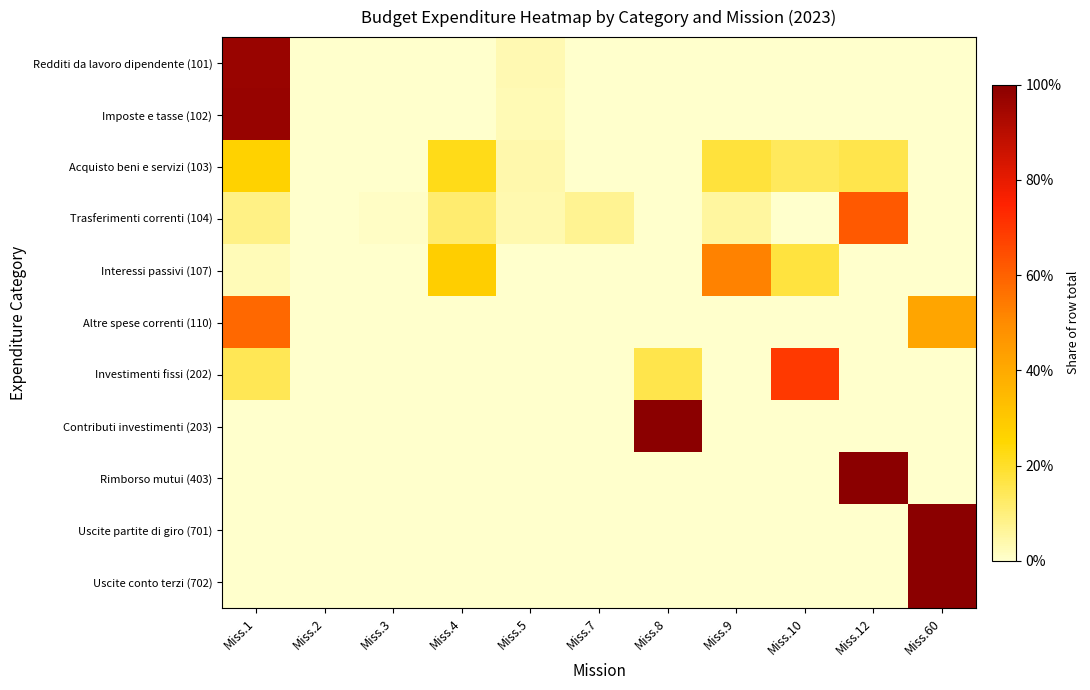

Reading left to right, list all the values displayed in this chart.

Redditi da lavoro dipendente (101): Miss.1=1.0	Miss.2=0.0	Miss.3=0.0	Miss.4=0.0	Miss.5=0.0	Miss.7=0.0	Miss.8=0.0	Miss.9=0.0	Miss.10=0.0	Miss.12=0.0	Miss.60=0.0
Imposte e tasse (102): Miss.1=1.0	Miss.2=0.0	Miss.3=0.0	Miss.4=0.0	Miss.5=0.0	Miss.7=0.0	Miss.8=0.0	Miss.9=0.0	Miss.10=0.0	Miss.12=0.0	Miss.60=0.0
Acquisto beni e servizi (103): Miss.1=0.3	Miss.2=0.0	Miss.3=0.0	Miss.4=0.2	Miss.5=0.0	Miss.7=0.0	Miss.8=0.0	Miss.9=0.2	Miss.10=0.1	Miss.12=0.2	Miss.60=0.0
Trasferimenti correnti (104): Miss.1=0.1	Miss.2=0.0	Miss.3=0.0	Miss.4=0.1	Miss.5=0.0	Miss.7=0.1	Miss.8=0.0	Miss.9=0.1	Miss.10=0.0	Miss.12=0.6	Miss.60=0.0
Interessi passivi (107): Miss.1=0.0	Miss.2=0.0	Miss.3=0.0	Miss.4=0.3	Miss.5=0.0	Miss.7=0.0	Miss.8=0.0	Miss.9=0.5	Miss.10=0.2	Miss.12=0.0	Miss.60=0.0
Altre spese correnti (110): Miss.1=0.6	Miss.2=0.0	Miss.3=0.0	Miss.4=0.0	Miss.5=0.0	Miss.7=0.0	Miss.8=0.0	Miss.9=0.0	Miss.10=0.0	Miss.12=0.0	Miss.60=0.4
Investimenti fissi (202): Miss.1=0.1	Miss.2=0.0	Miss.3=0.0	Miss.4=0.0	Miss.5=0.0	Miss.7=0.0	Miss.8=0.2	Miss.9=0.0	Miss.10=0.7	Miss.12=0.0	Miss.60=0.0
Contributi investimenti (203): Miss.1=0.0	Miss.2=0.0	Miss.3=0.0	Miss.4=0.0	Miss.5=0.0	Miss.7=0.0	Miss.8=1.0	Miss.9=0.0	Miss.10=0.0	Miss.12=0.0	Miss.60=0.0
Rimborso mutui (403): Miss.1=0.0	Miss.2=0.0	Miss.3=0.0	Miss.4=0.0	Miss.5=0.0	Miss.7=0.0	Miss.8=0.0	Miss.9=0.0	Miss.10=0.0	Miss.12=1.0	Miss.60=0.0
Uscite partite di giro (701): Miss.1=0.0	Miss.2=0.0	Miss.3=0.0	Miss.4=0.0	Miss.5=0.0	Miss.7=0.0	Miss.8=0.0	Miss.9=0.0	Miss.10=0.0	Miss.12=0.0	Miss.60=1.0
Uscite conto terzi (702): Miss.1=0.0	Miss.2=0.0	Miss.3=0.0	Miss.4=0.0	Miss.5=0.0	Miss.7=0.0	Miss.8=0.0	Miss.9=0.0	Miss.10=0.0	Miss.12=0.0	Miss.60=1.0